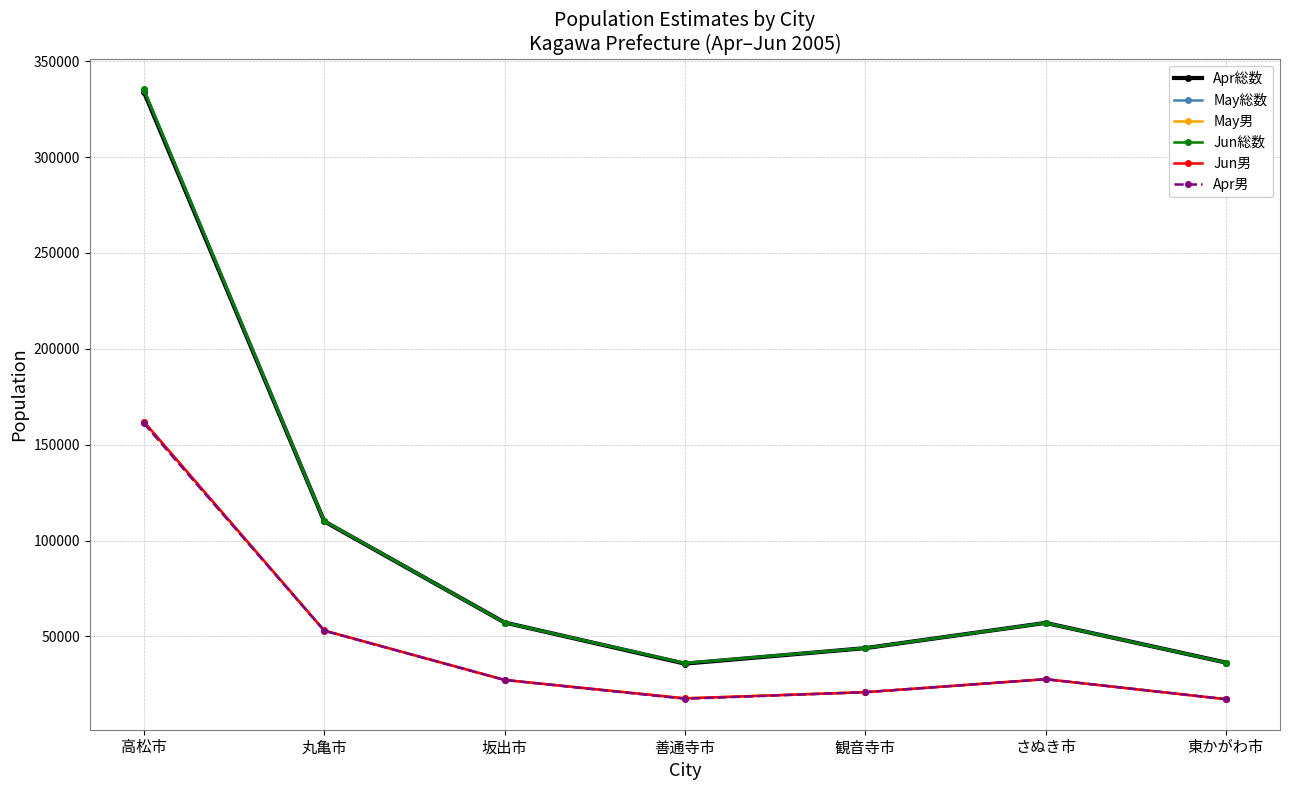

What position from the right is 観音寺市?

3